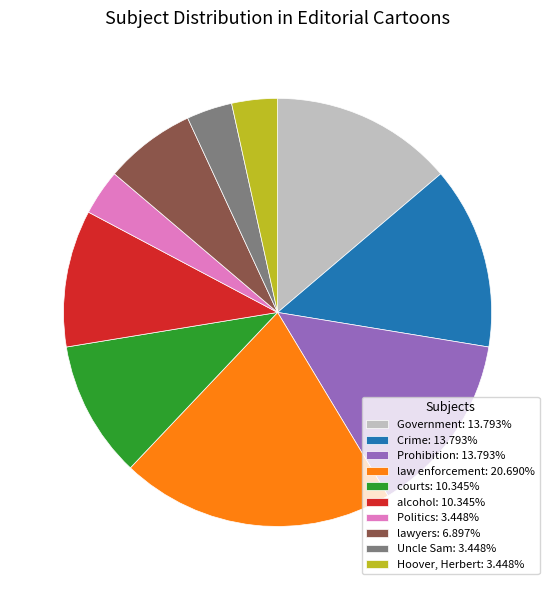

Does any single category account for the majority?

No